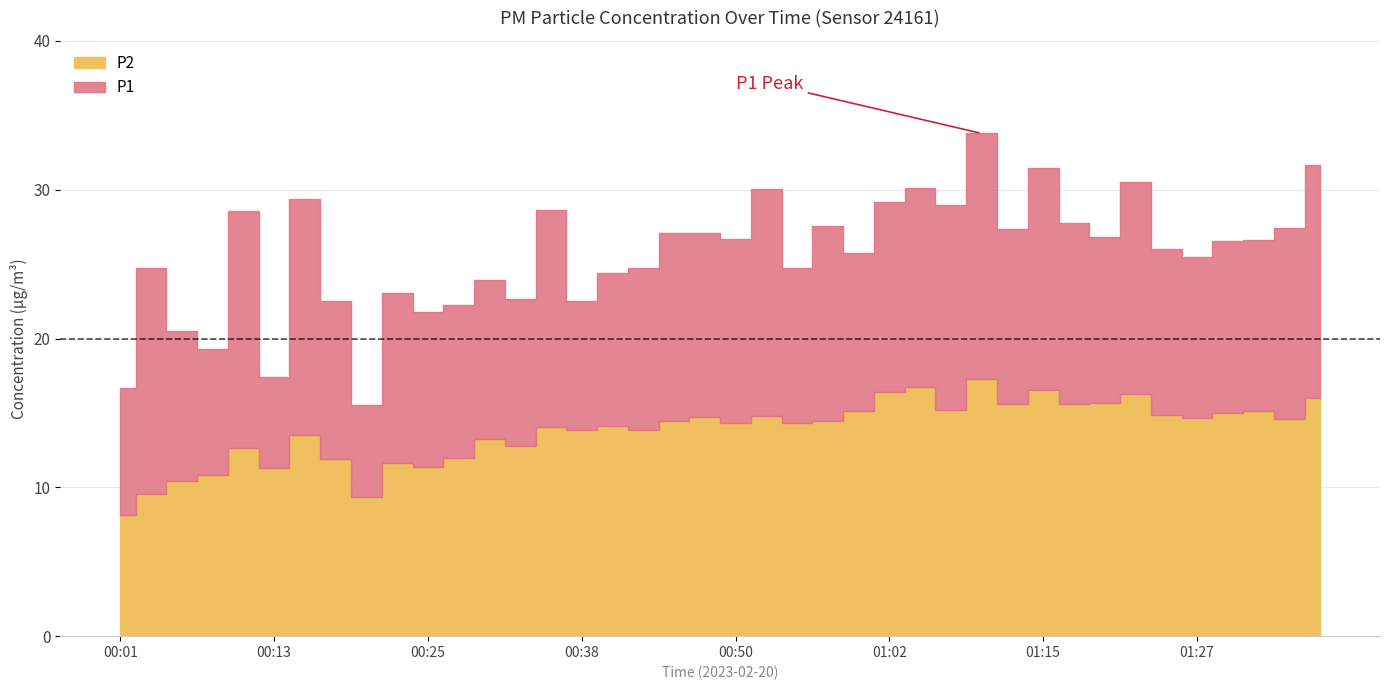

What is the difference between the P2 values at 00:53 and 00:23?

3.2